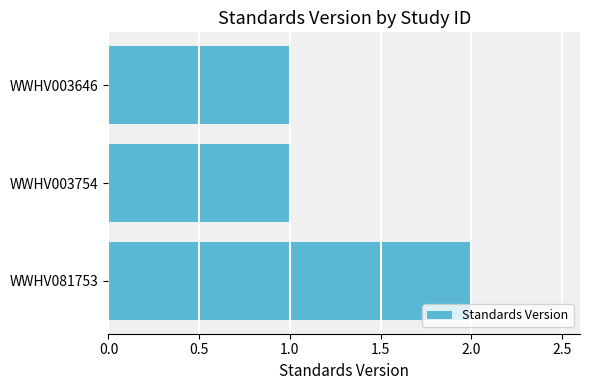

What is the sum of all values?

4